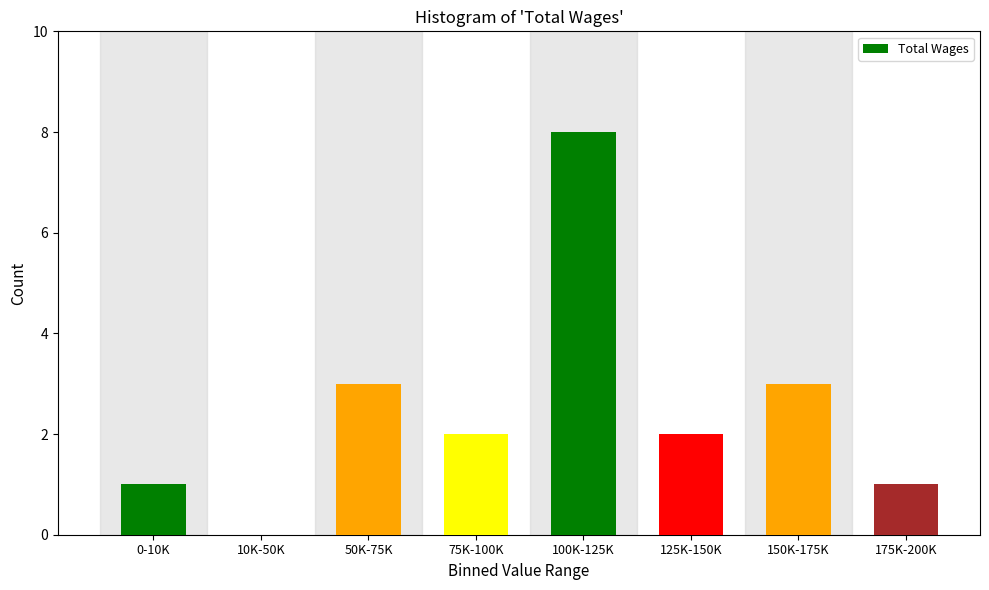

Reading left to right, transcribe all the data shown in this chart.

0-10K=1	10K-50K=0	50K-75K=3	75K-100K=2	100K-125K=8	125K-150K=2	150K-175K=3	175K-200K=1